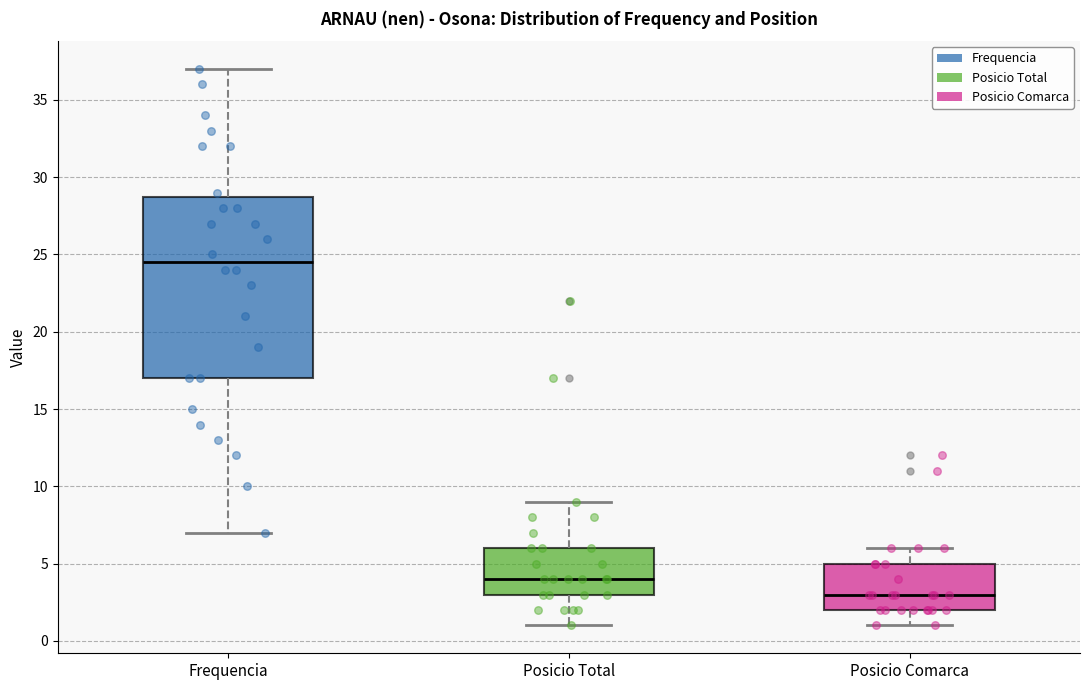

Comparing the boxes themselves (not the whiskers), which one is the tallest?

Frequencia